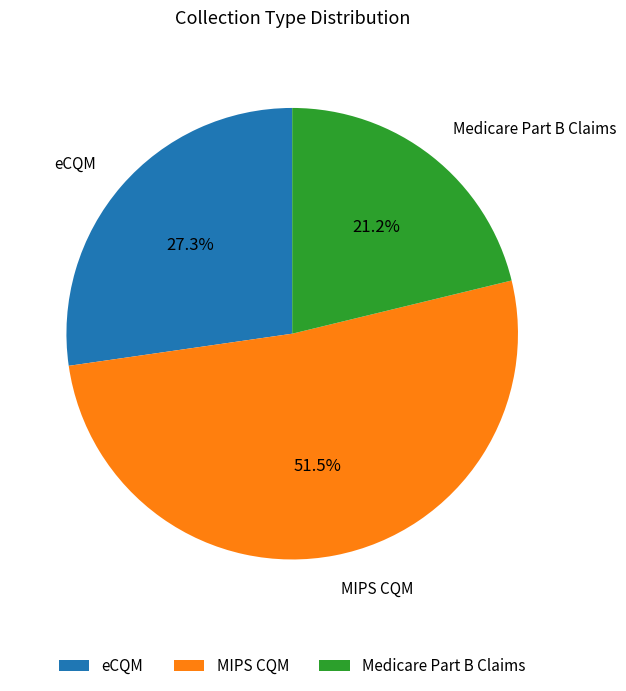

Rank the categories by value from lowest to highest.

Medicare Part B Claims, eCQM, MIPS CQM